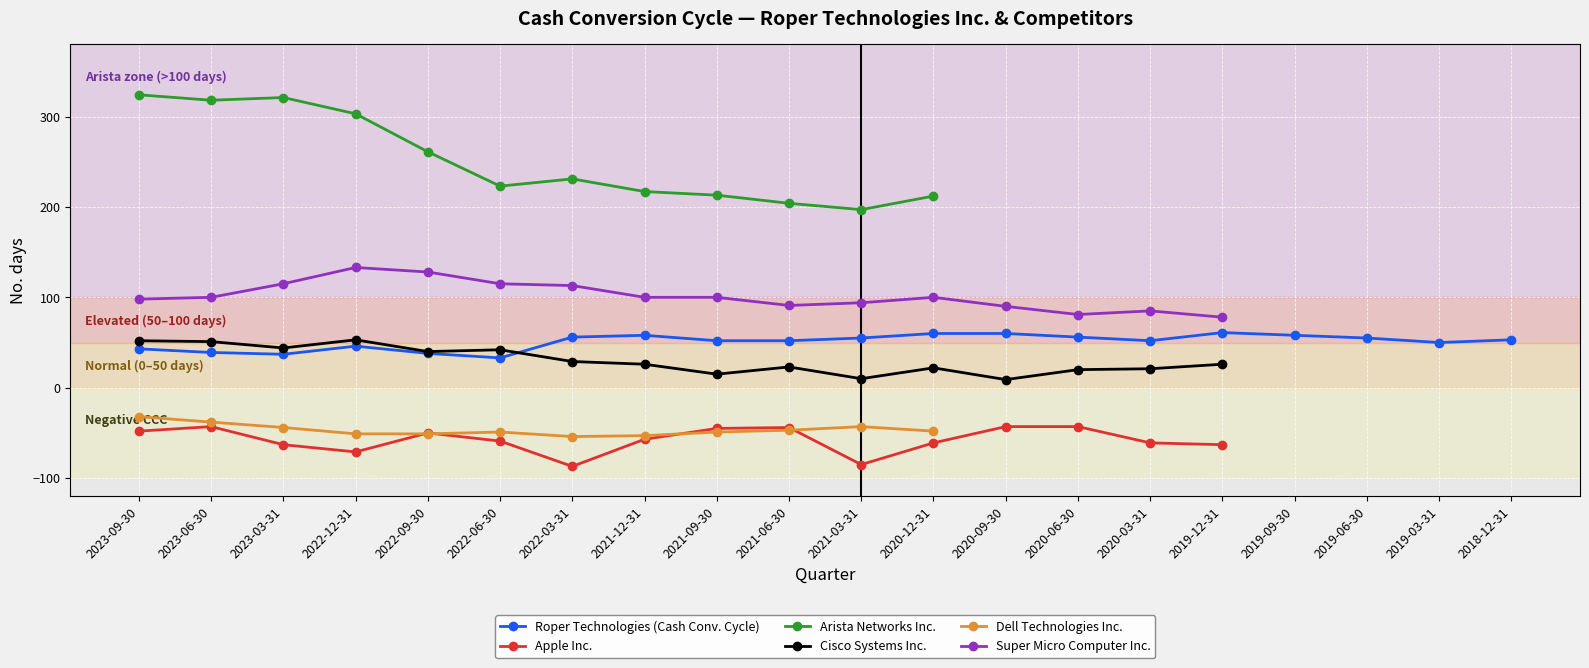

How many values in the Roper Technologies (Cash Conv. Cycle) series exceed 53?

9